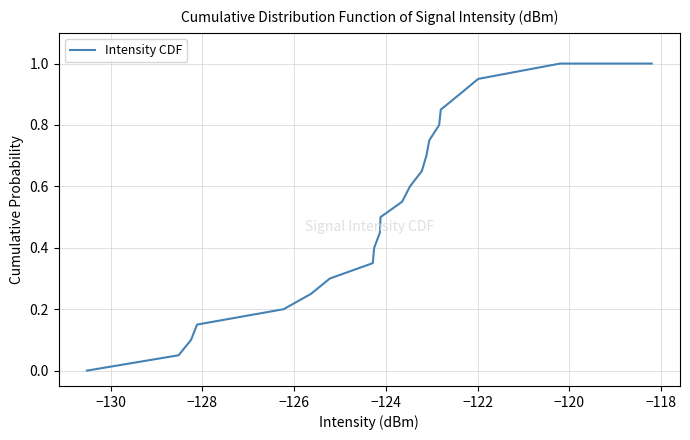

What is the maximum value shown in the chart?

1.0